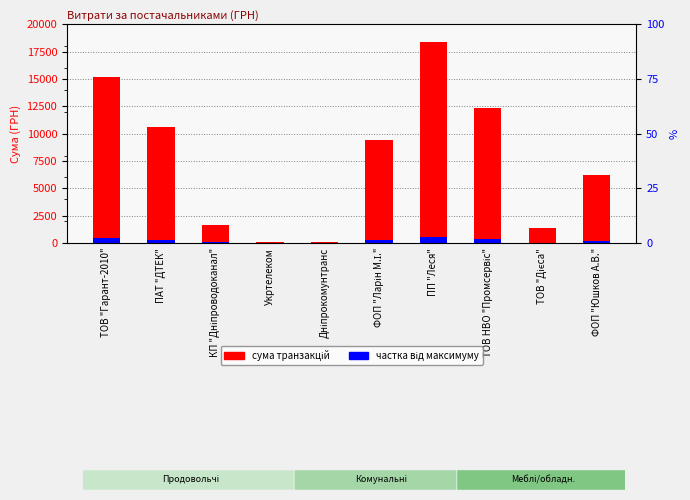

Which has a higher value, ТОВ "Дієса" or ПП "Леся"?

ПП "Леся"